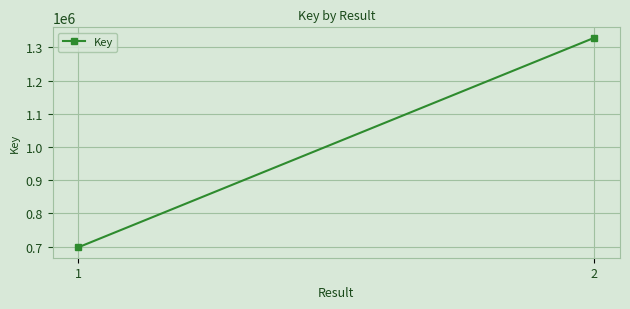

List the labels in order of value, largest first.

2, 1